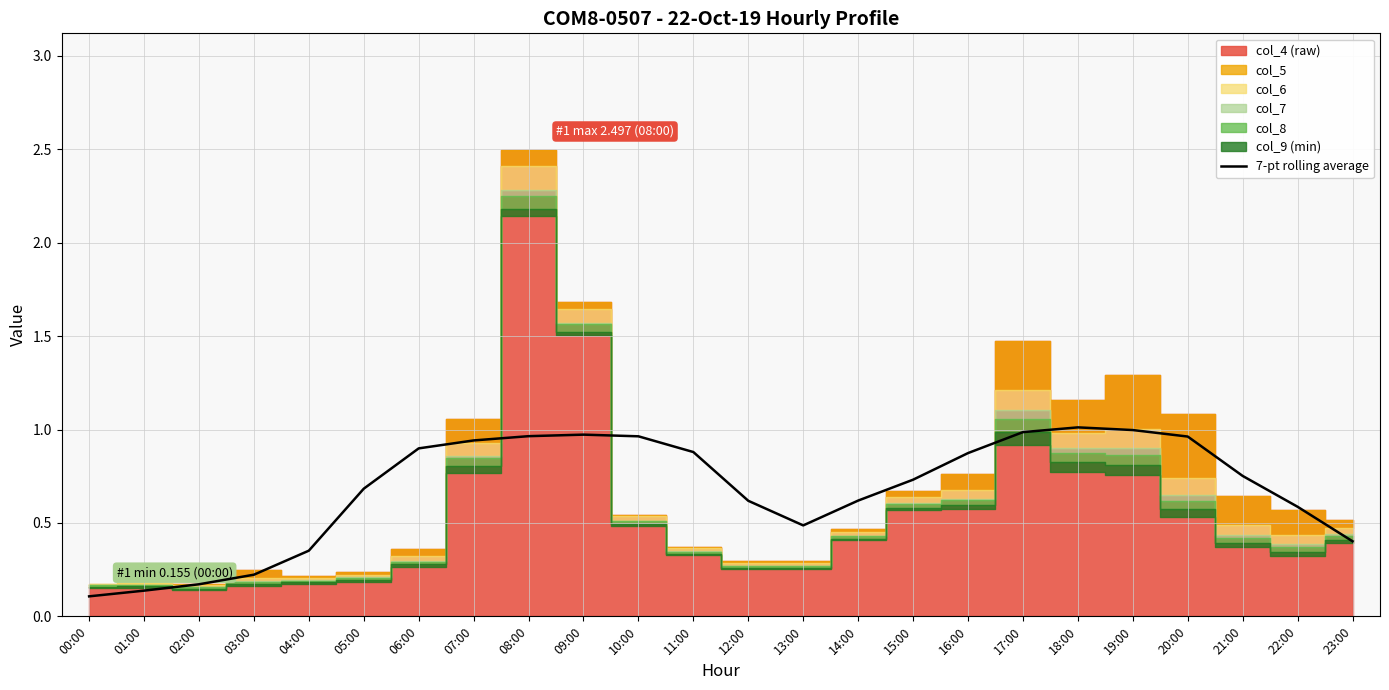

Is it true that 7-pt rolling average equals 0.4 at 20:00?

False